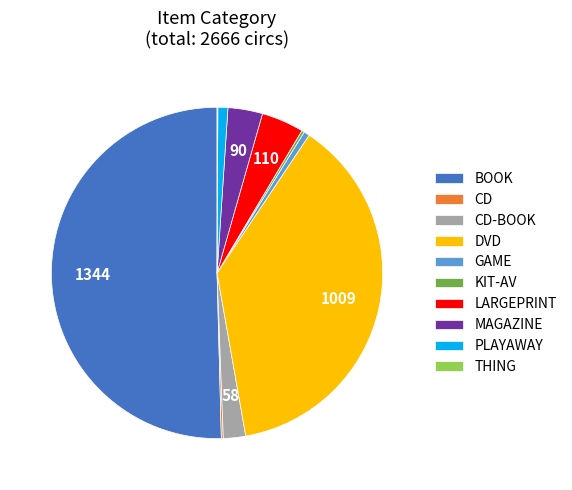

What is the majority slice?

BOOK